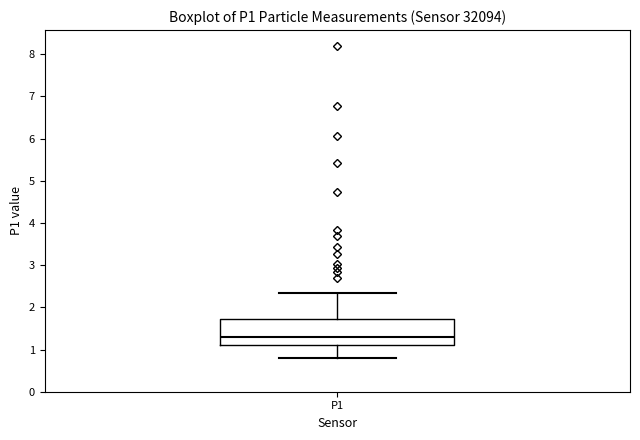

Where is the upper edge of the box for P1 on the y-axis? The values are not printed on the chart, so give them approximately, as read against the axis.

1.7